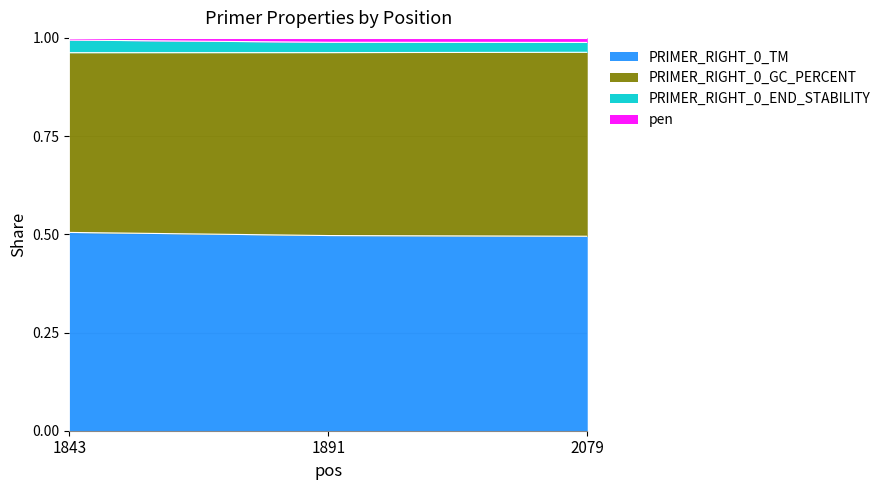

Does the chart have visible grid lines?

Yes